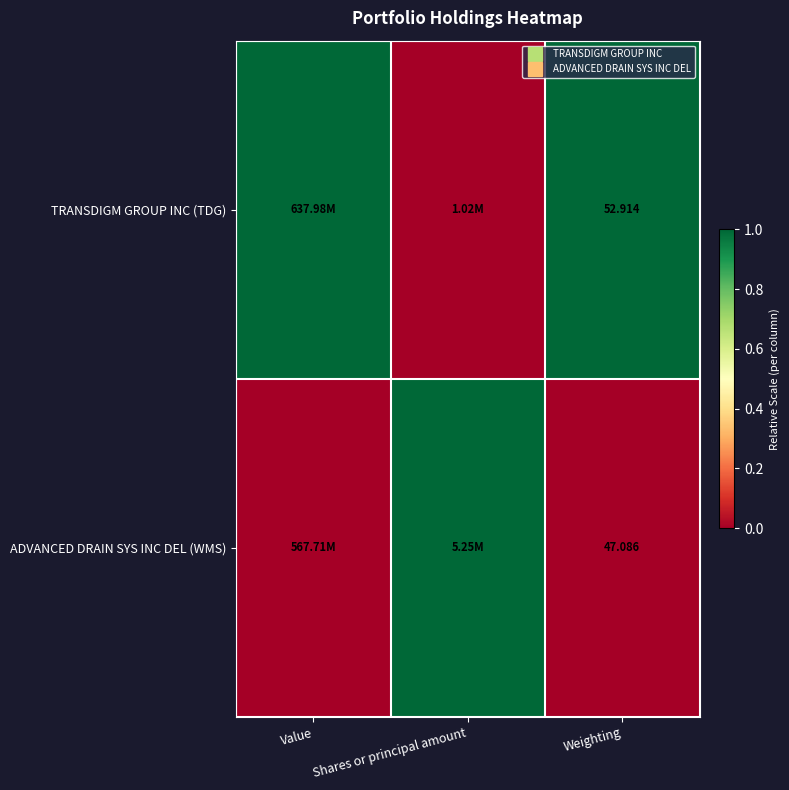

List the series in order of their peak value, highest first.

TRANSDIGM GROUP INC (TDG), ADVANCED DRAIN SYS INC DEL (WMS)